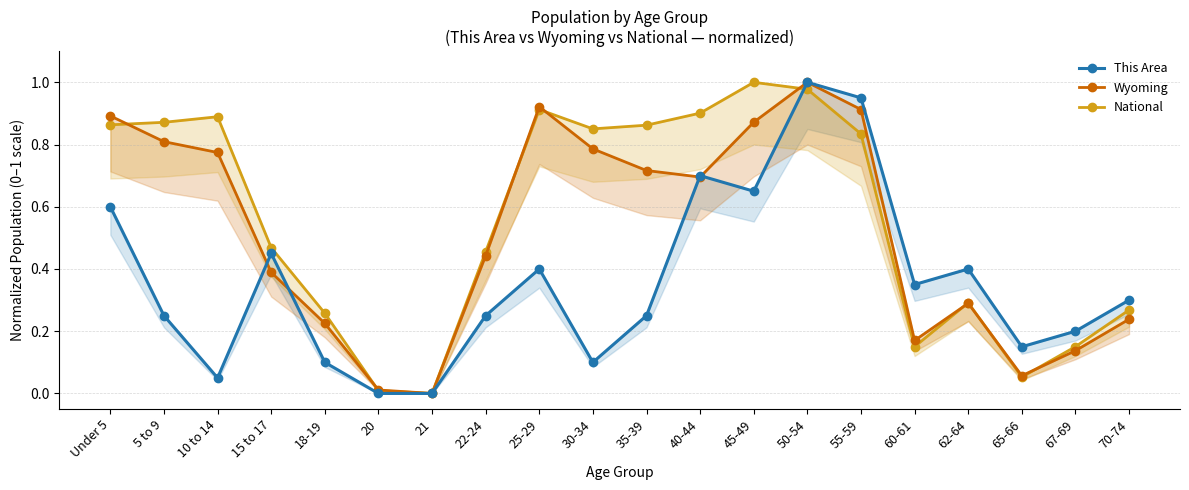

What is the sum of all Wyoming values?

10.3